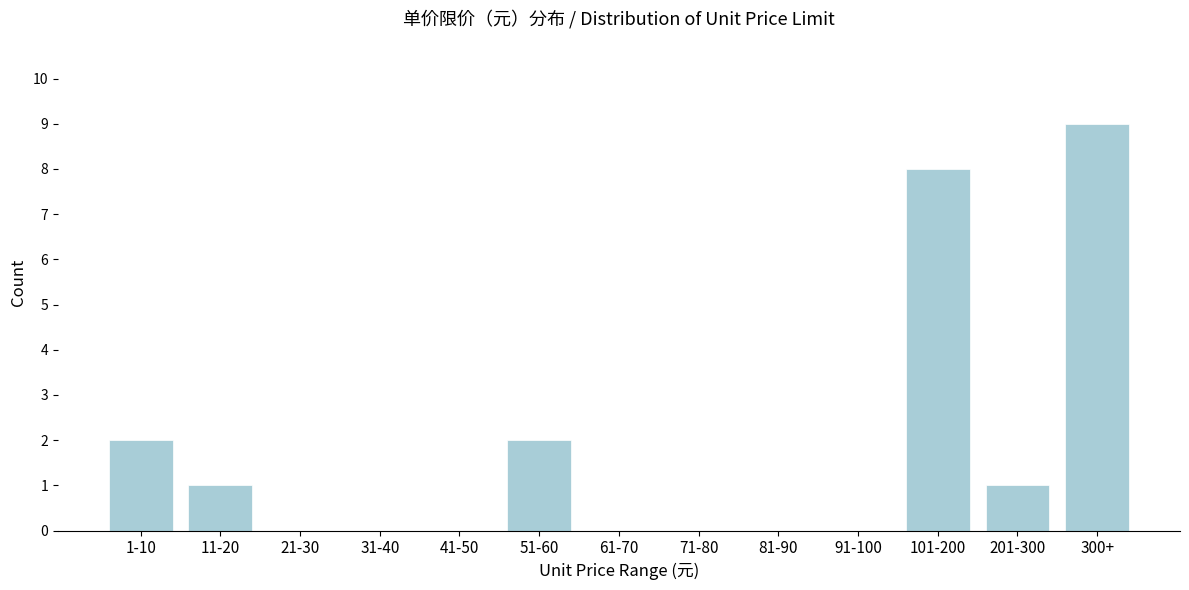

Reading left to right, list all the values displayed in this chart.

1-10=2	11-20=1	21-30=0	31-40=0	41-50=0	51-60=2	61-70=0	71-80=0	81-90=0	91-100=0	101-200=8	201-300=1	300+=9